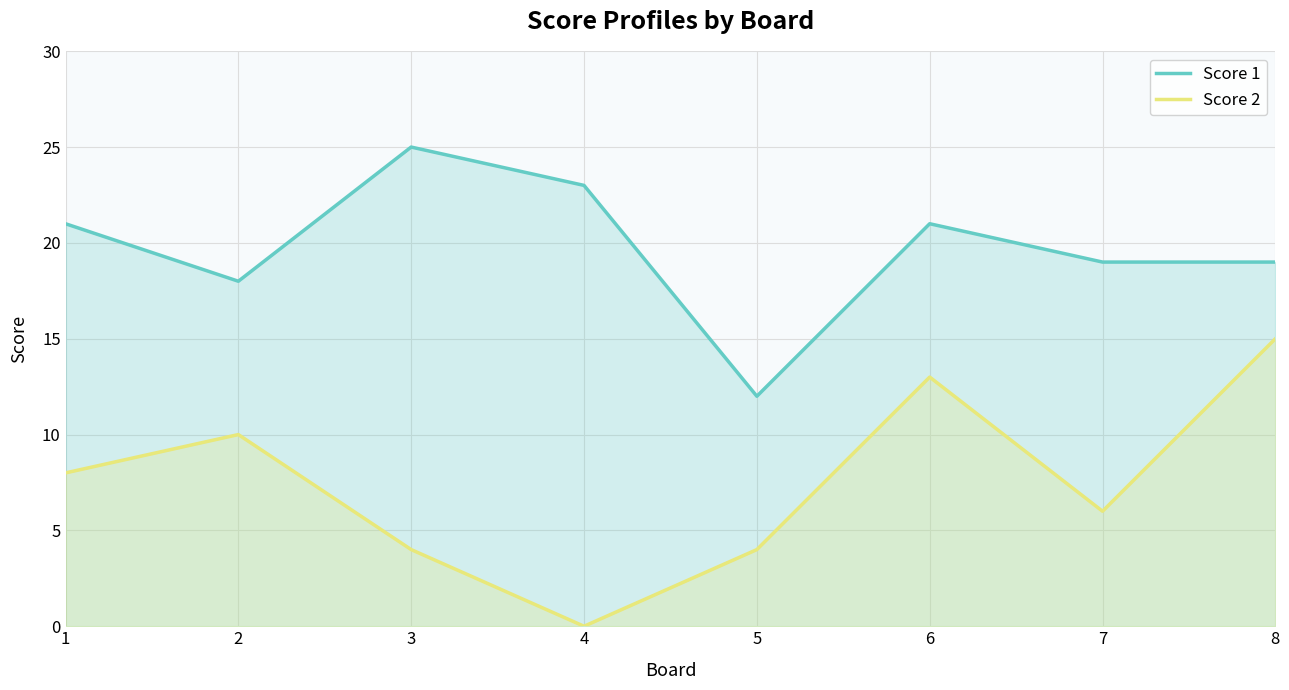

What is the maximum value shown in the chart?

25